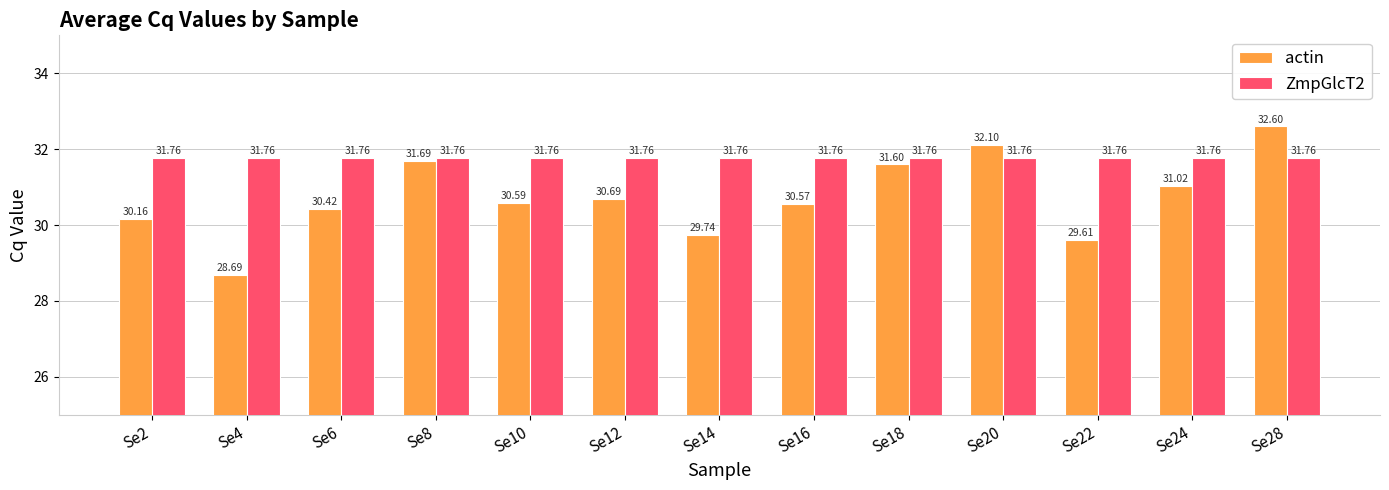

Where is actin nearest to the value 30?

Se2